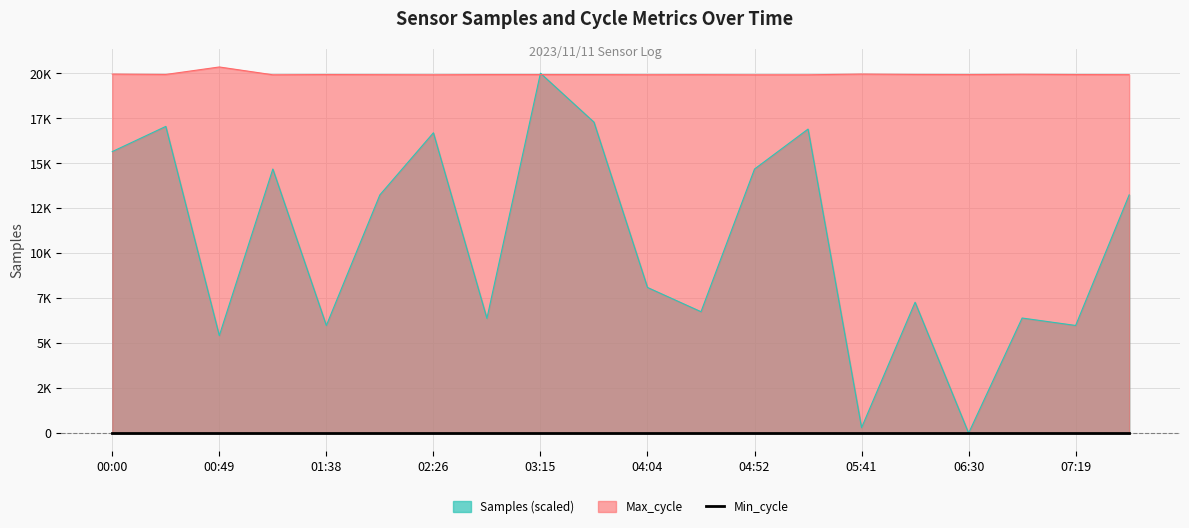

What is the difference between the maximum and minimum values in the Samples series?

20000.0